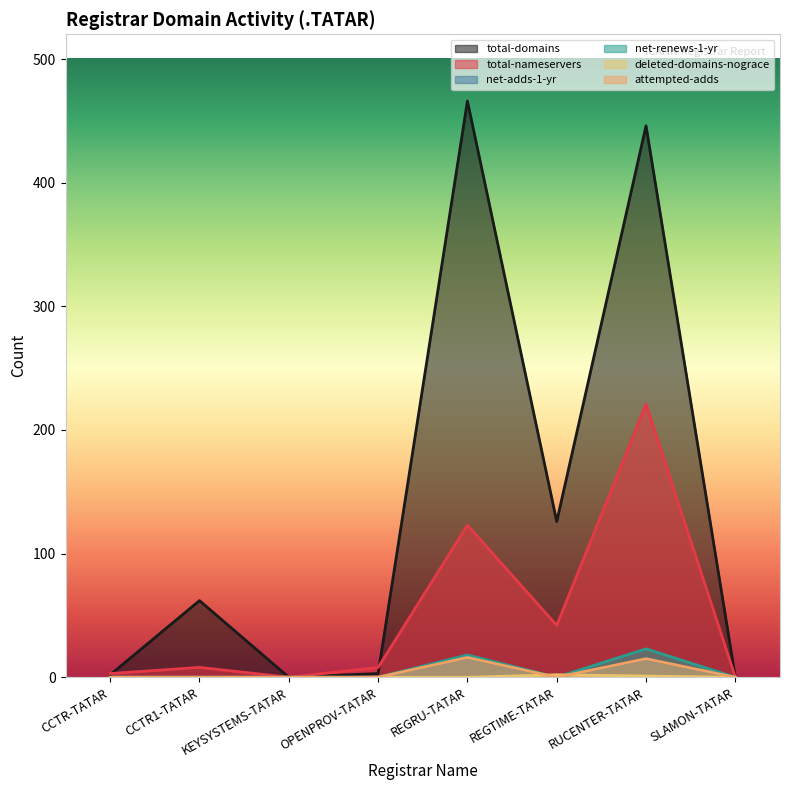

True or false: net-adds-1-yr and total-domains cross at least once.

False